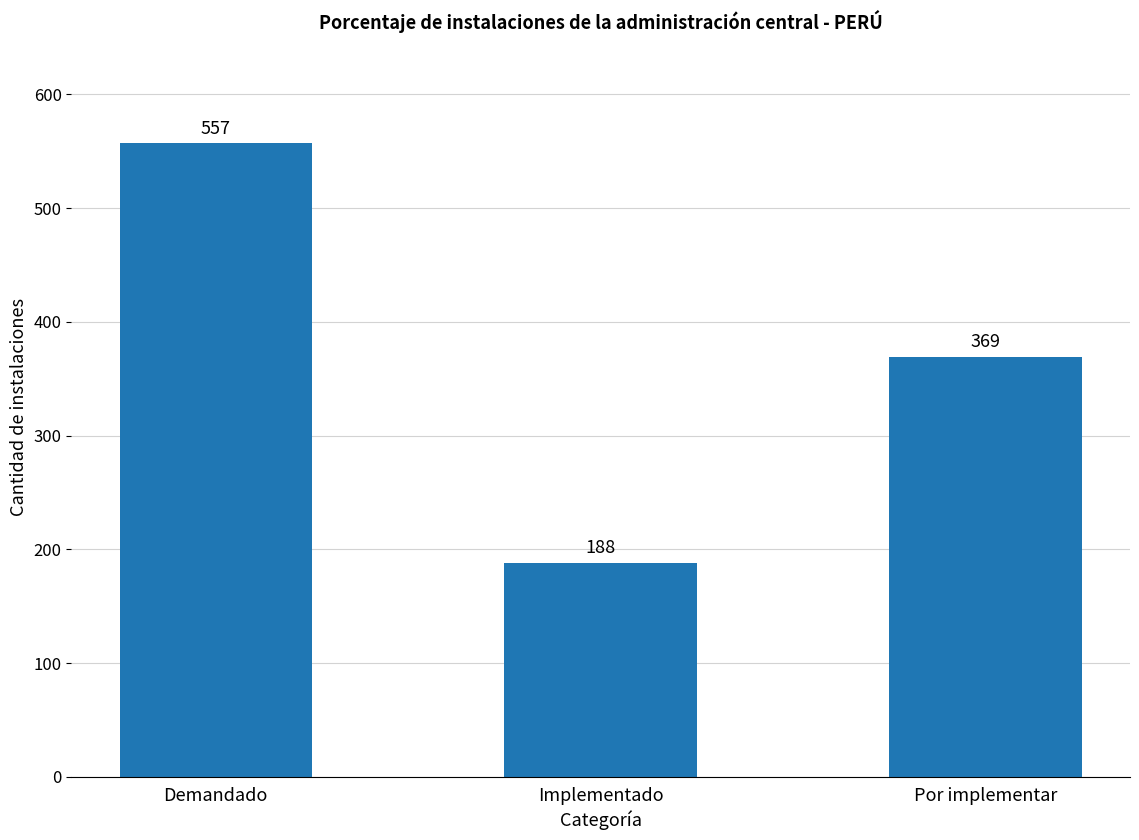

At which category does the chart reach its minimum across all series?

Implementado